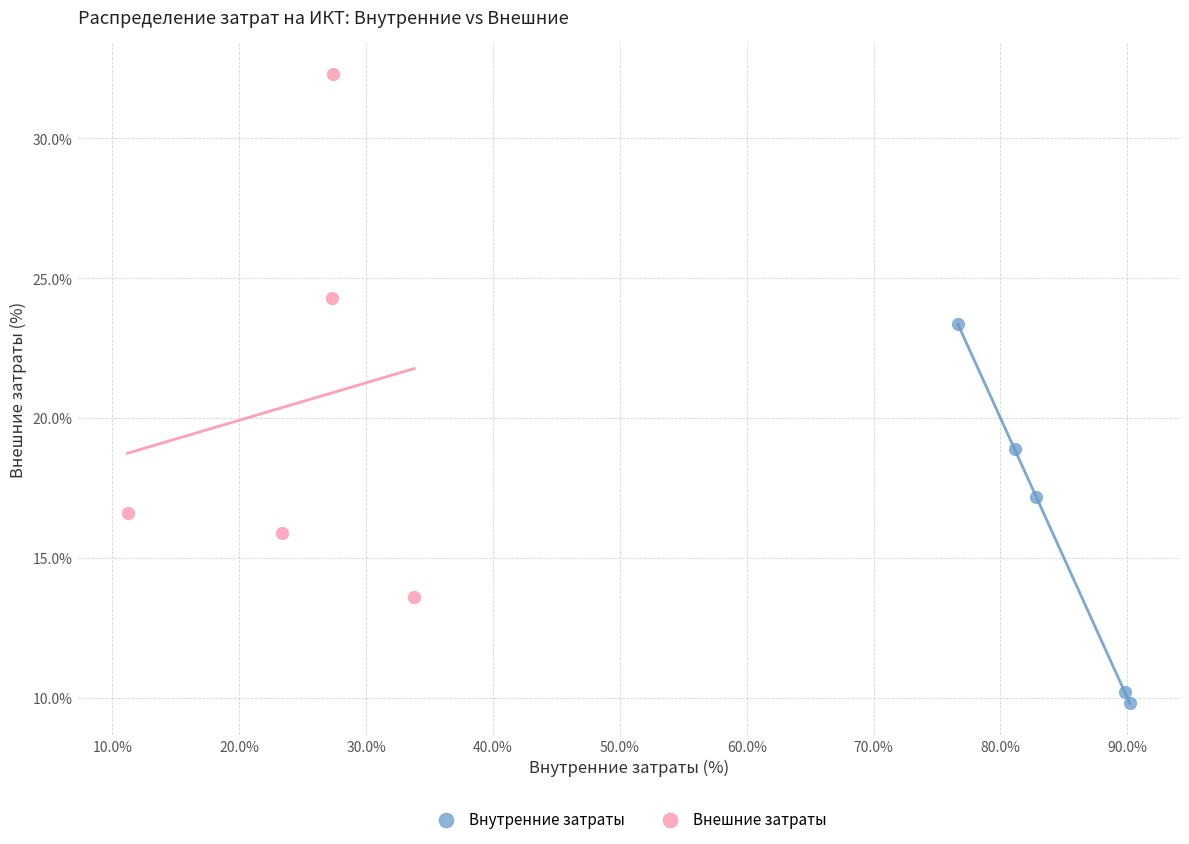

Which series contains the highest Y value?

Внешние затраты